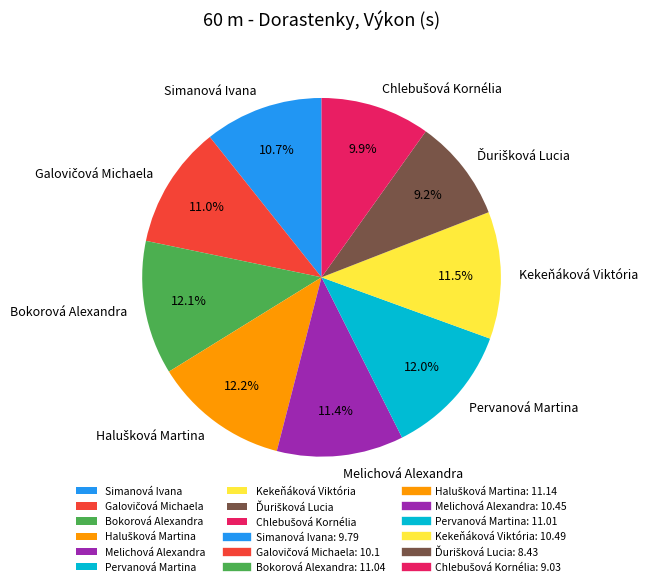

Approximately how many times larger is the value at Pervanová Martina compared to Simanová Ivana?

1.1